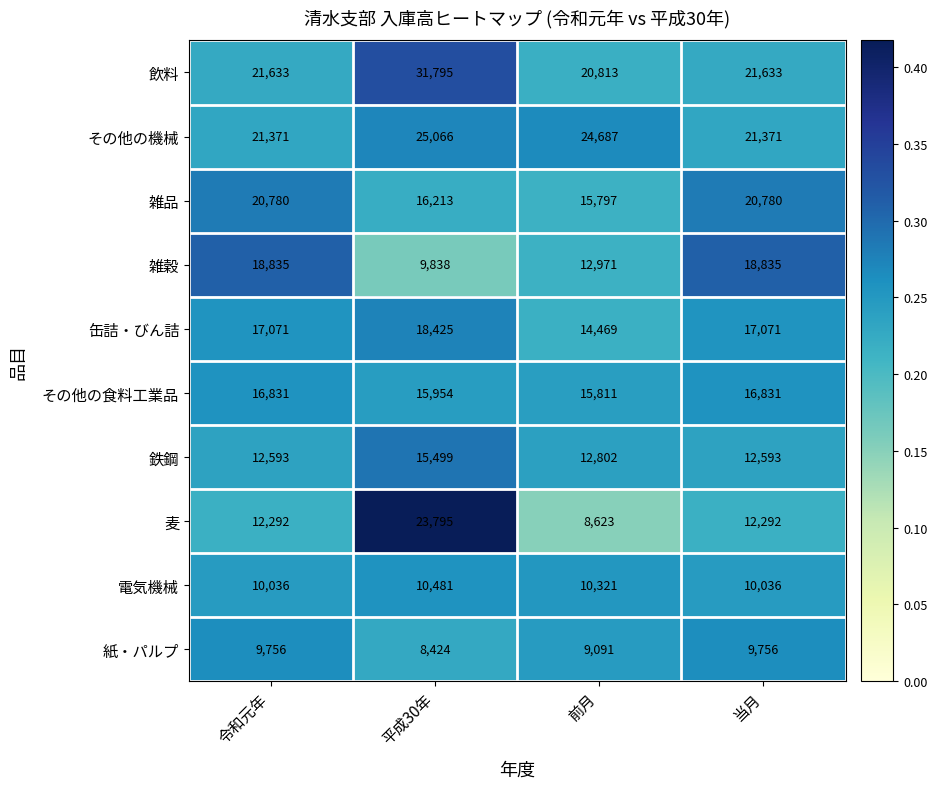

What is the difference between the second highest and second lowest values in the 雑品 series?

4567